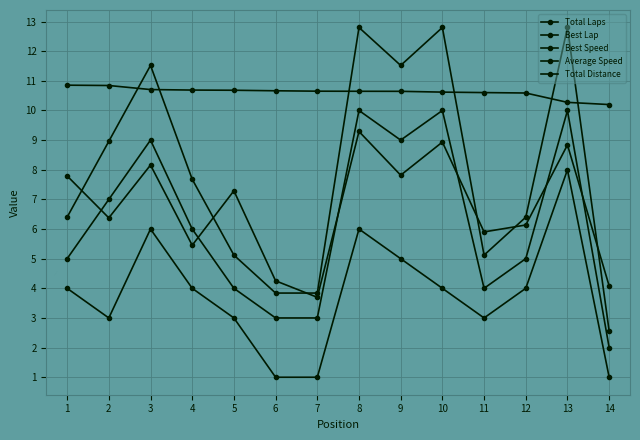

Which series has the largest total across all categories?

Best Speed